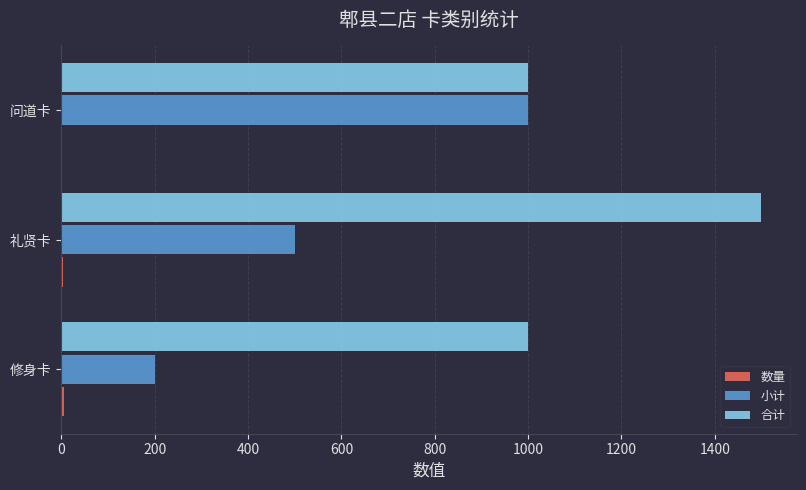

The 合计 series shows 1477 at 问道卡. True or false?

False